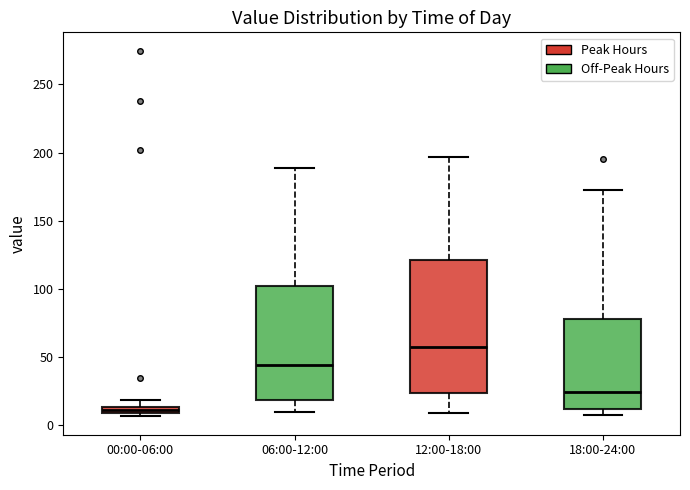

Which box has the highest median line?

12:00-18:00